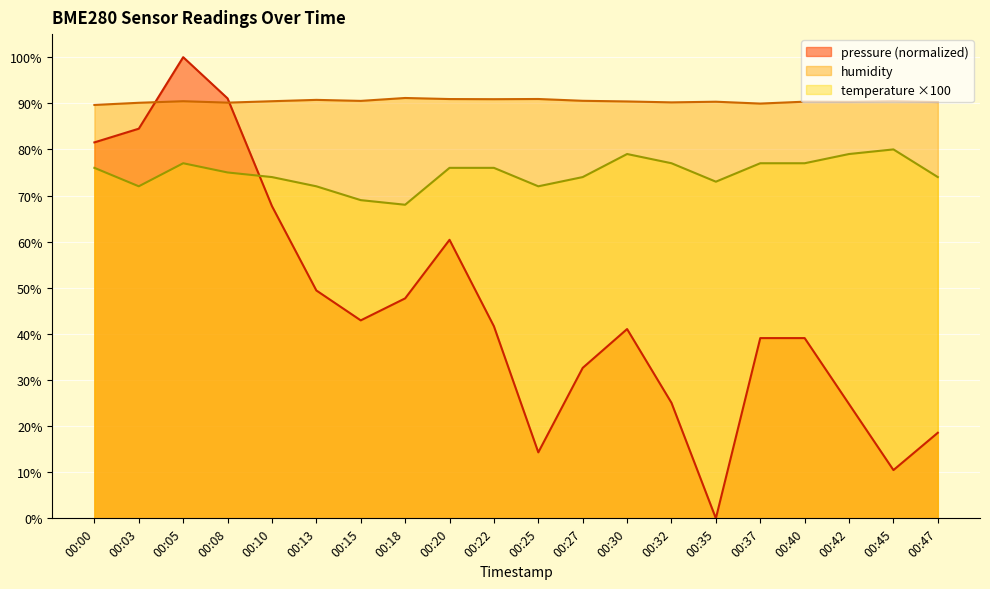

Reading left to right, extract all data points from this chart.

temperature: 76.0	72.0	77.0	75.0	74.0	72.0	69.0	68.0	76.0	76.0	72.0	74.0	79.0	77.0	73.0	77.0	77.0	79.0	80.0	74.0
humidity: 89.6	90.1	90.5	90.1	90.5	90.7	90.5	91.2	90.9	90.9	90.9	90.5	90.4	90.2	90.3	89.9	90.3	90.3	90.4	90.3